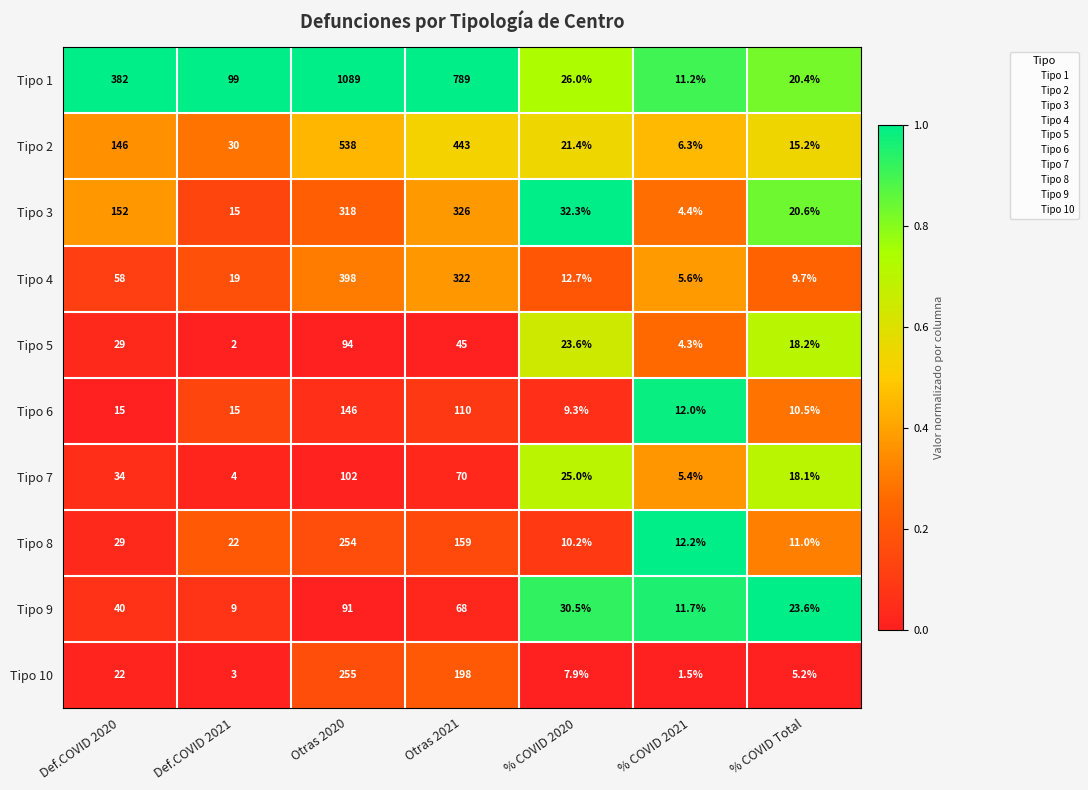

What is the difference between the Tipo 1 values at Otras 2021 and % COVID Total?

768.6